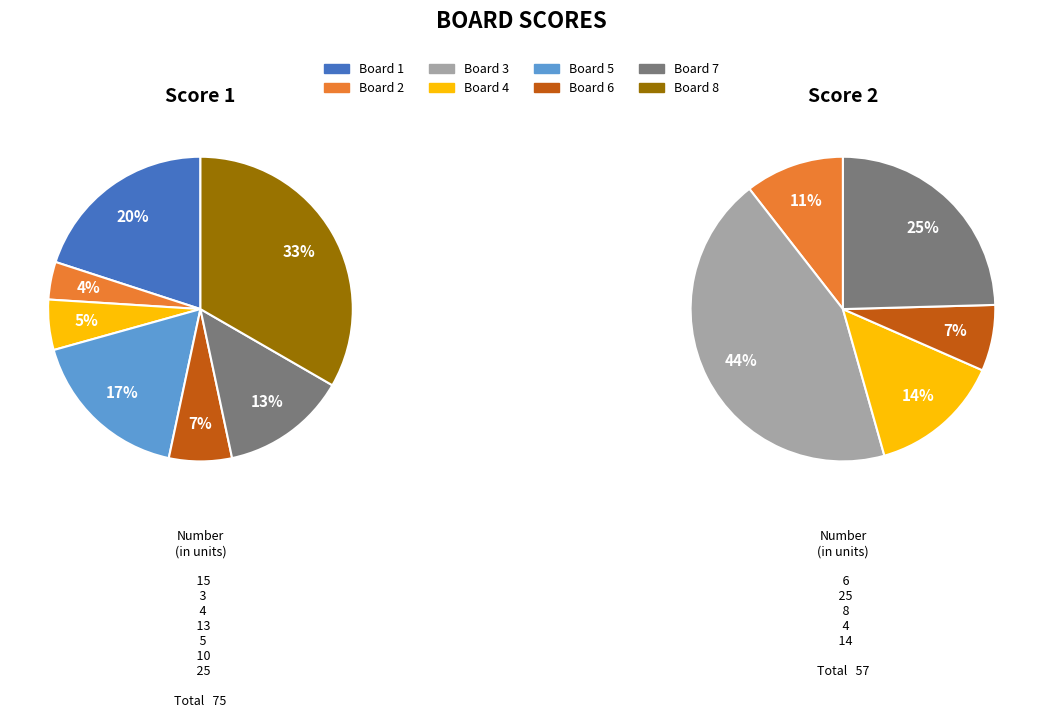

To the nearest percent, what portion does Board 5 represent?

17%